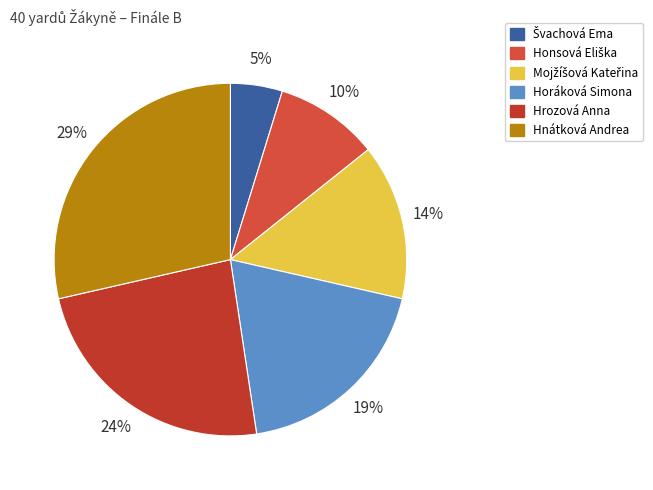

What percentage is the Švachová Ema slice, to the nearest percent?

5%